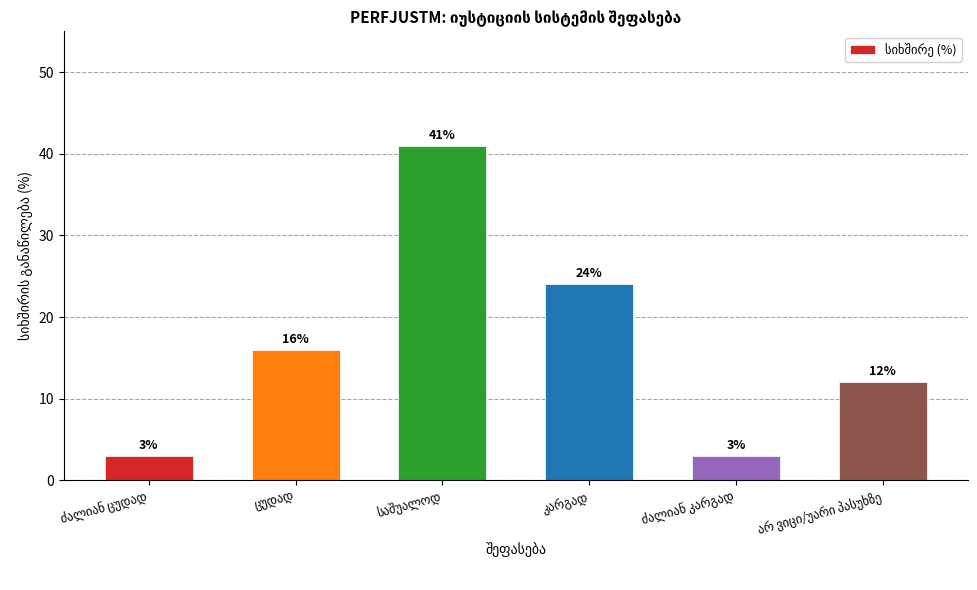

What is the value of the 1st bar from the left?

3